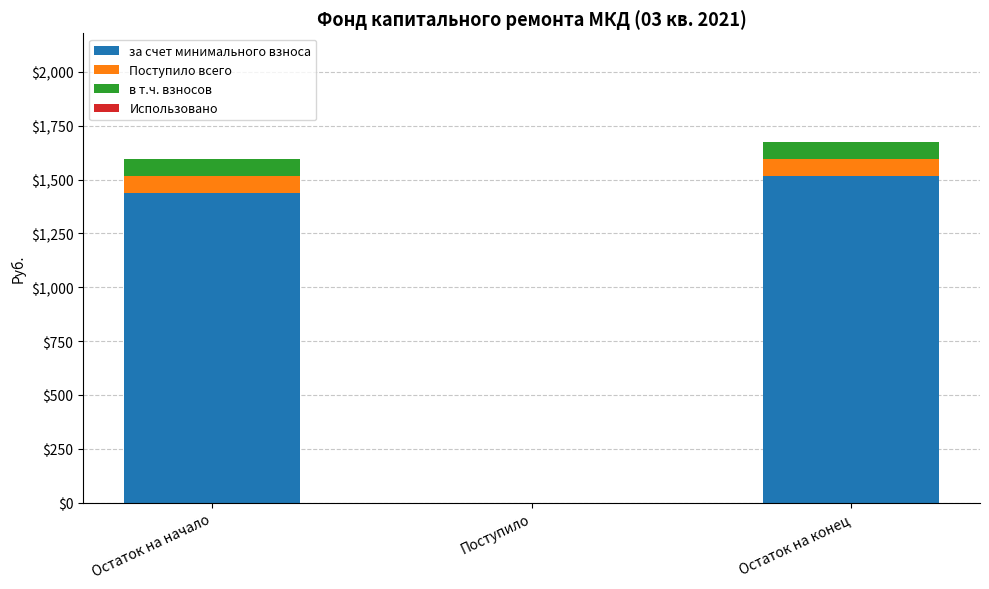

Which category has the highest value in the за счет минимального взноса series?

Остаток на конец